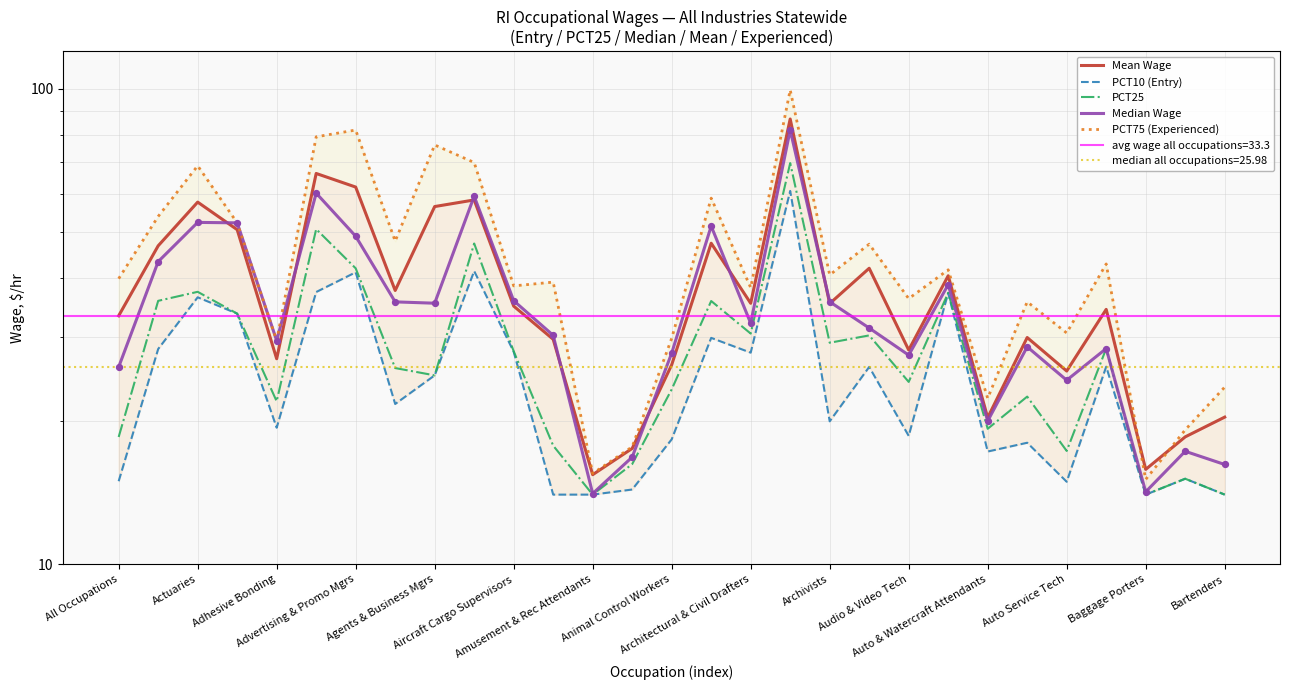

Which series has the largest Y range (max minus min)?

PCT75 (Experienced)